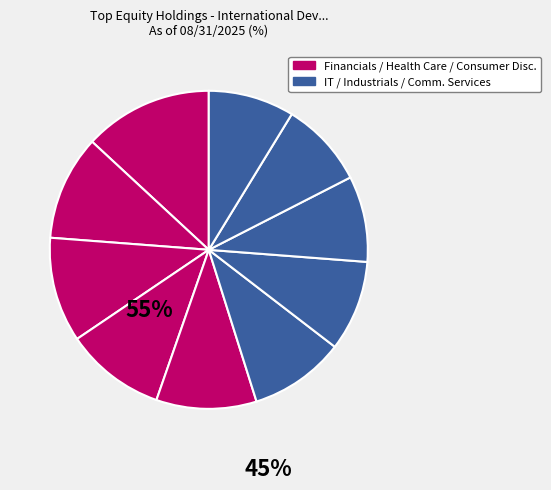

Does any single category account for the majority?

No